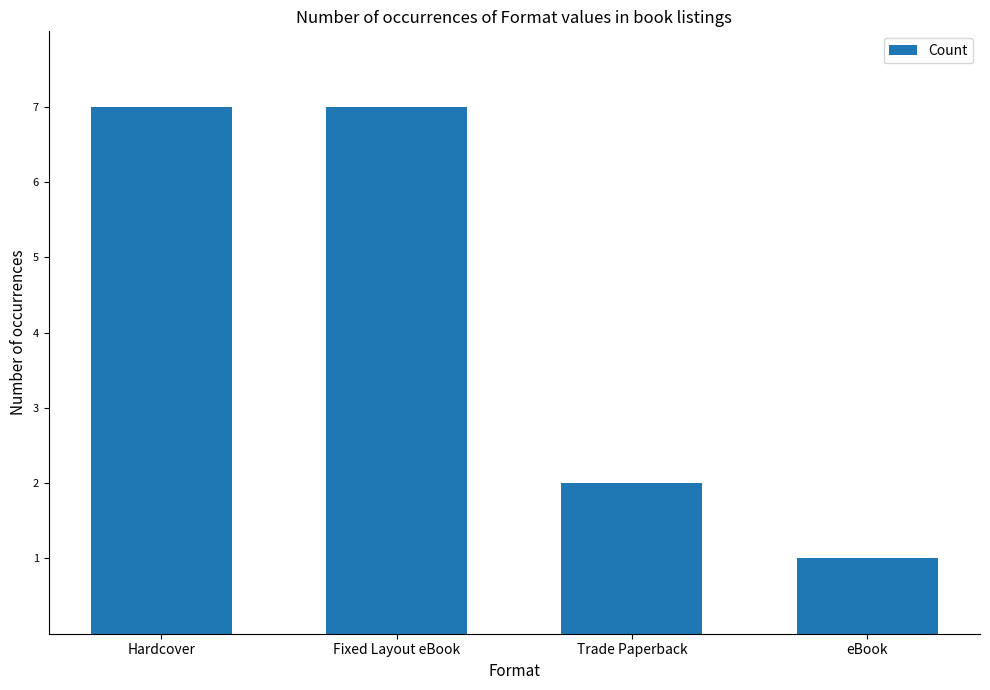

What is the maximum value shown in the chart?

7